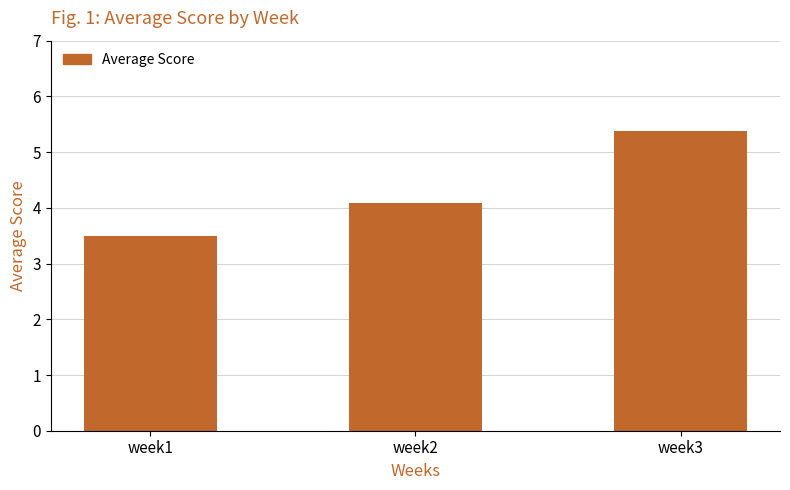

Reading right to left, extract all data points from this chart.

week3=5.4	week2=4.1	week1=3.5